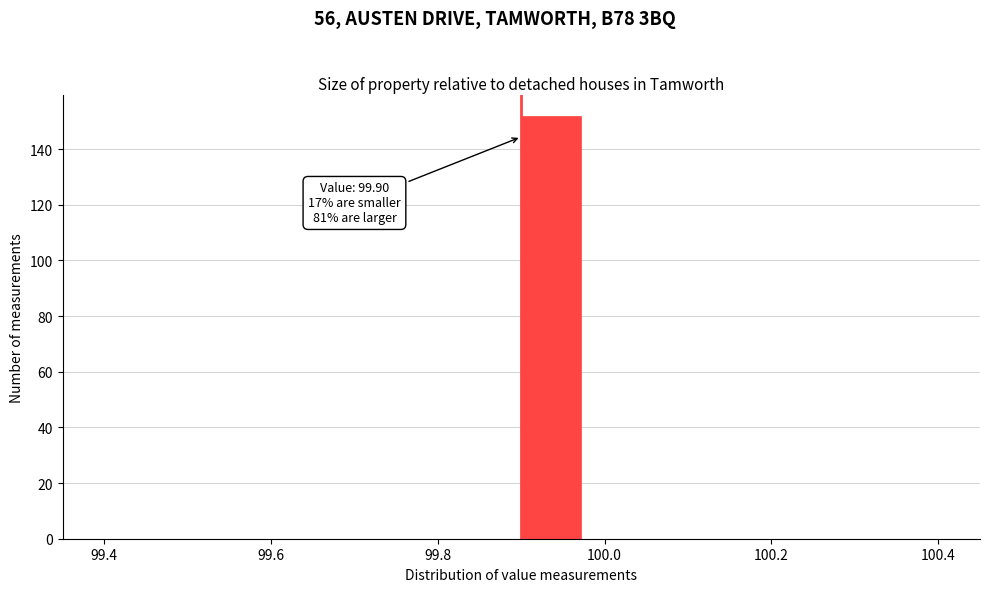

Around what value on the x-axis is the tallest bar? Give the approximate position of its centre, as read against the axis.

99.94